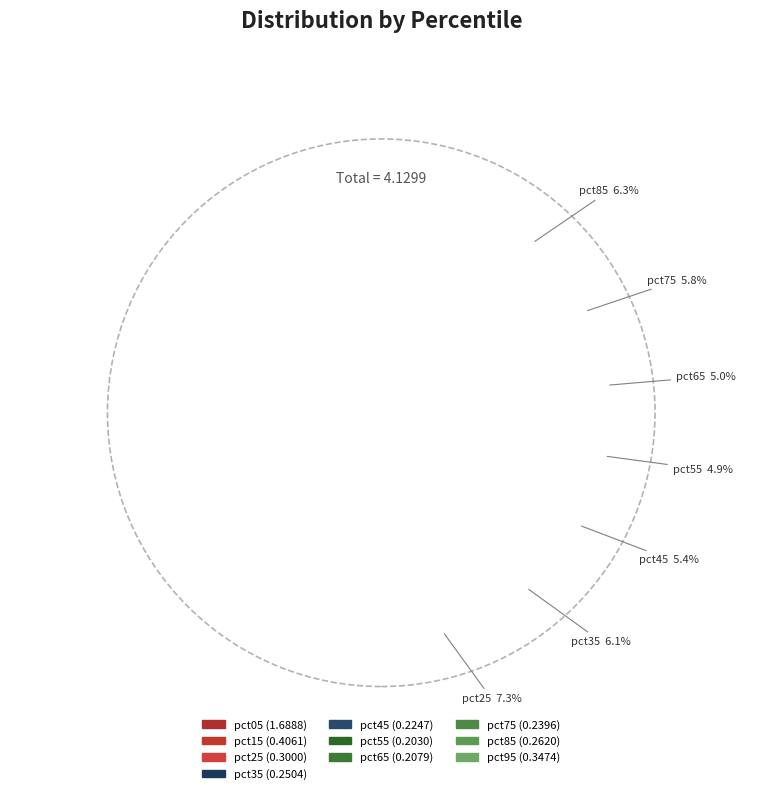

Which category has the biggest portion of the pie?

pct05